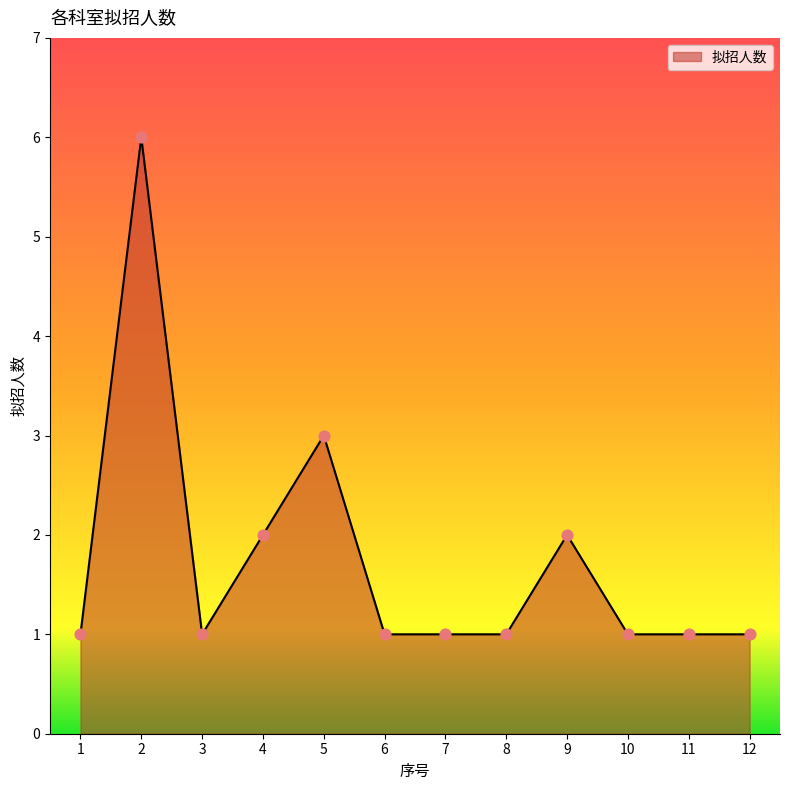

Between 1 and 4, which is larger?

4